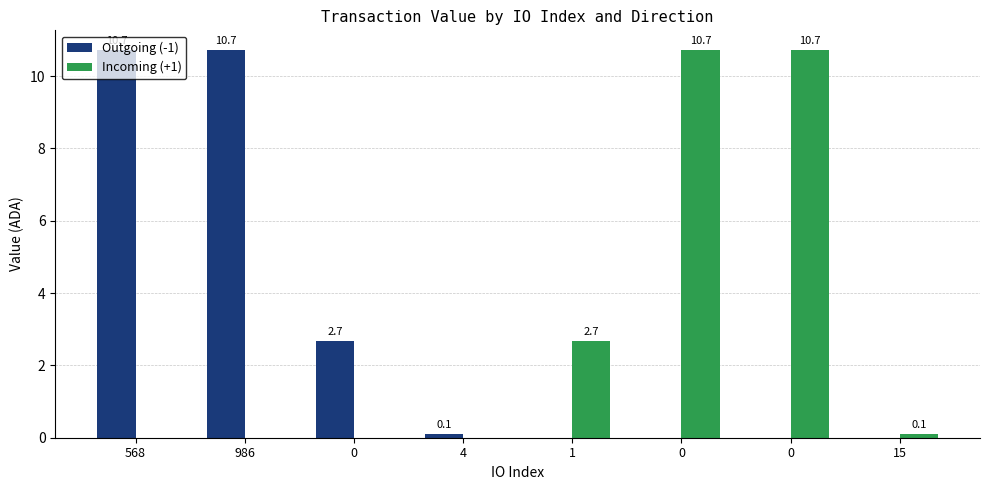

The value of Incoming (+1) at 1 is 2.7. True or false?

True